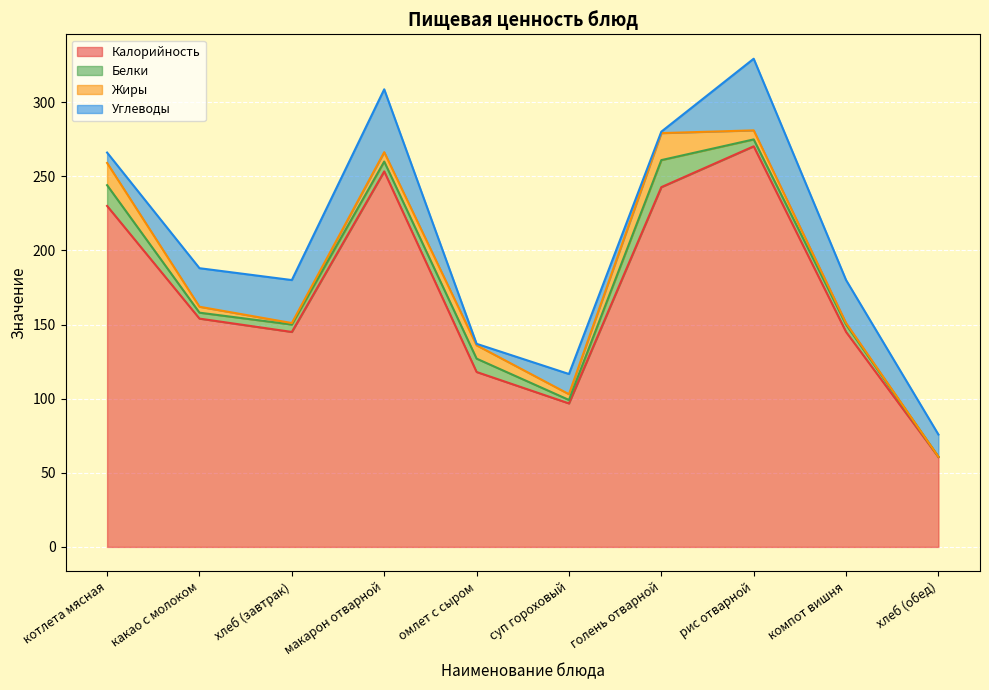

What position from the right is хлеб (обед)?

1